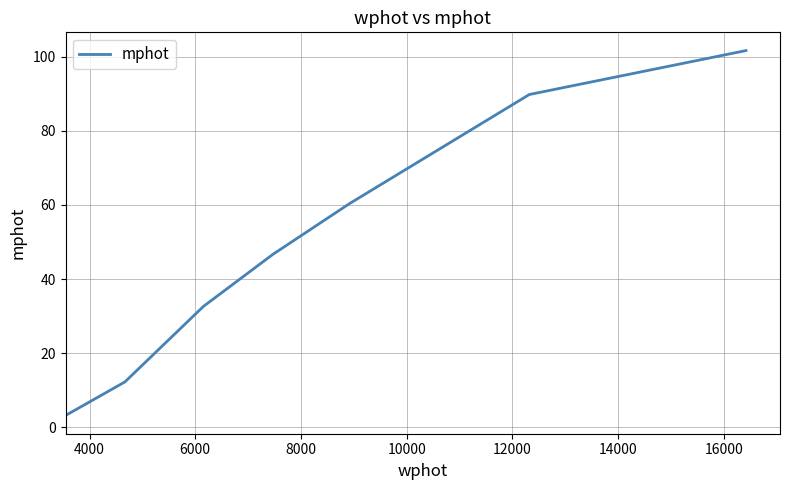

What is the minimum value shown in the chart?

3.2